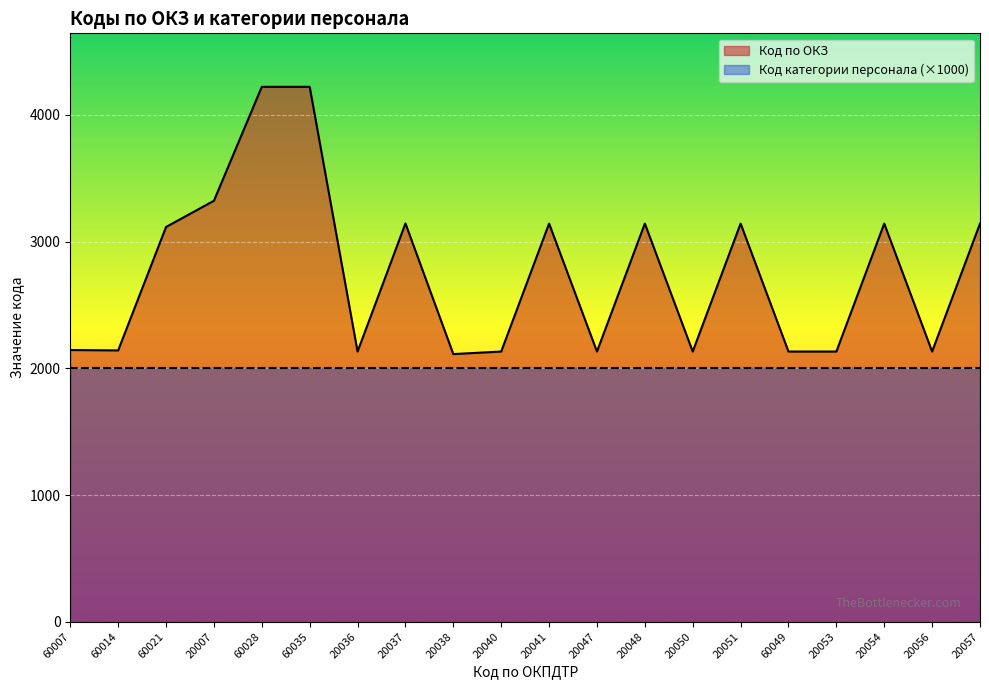

How many data points are above 3115?

9